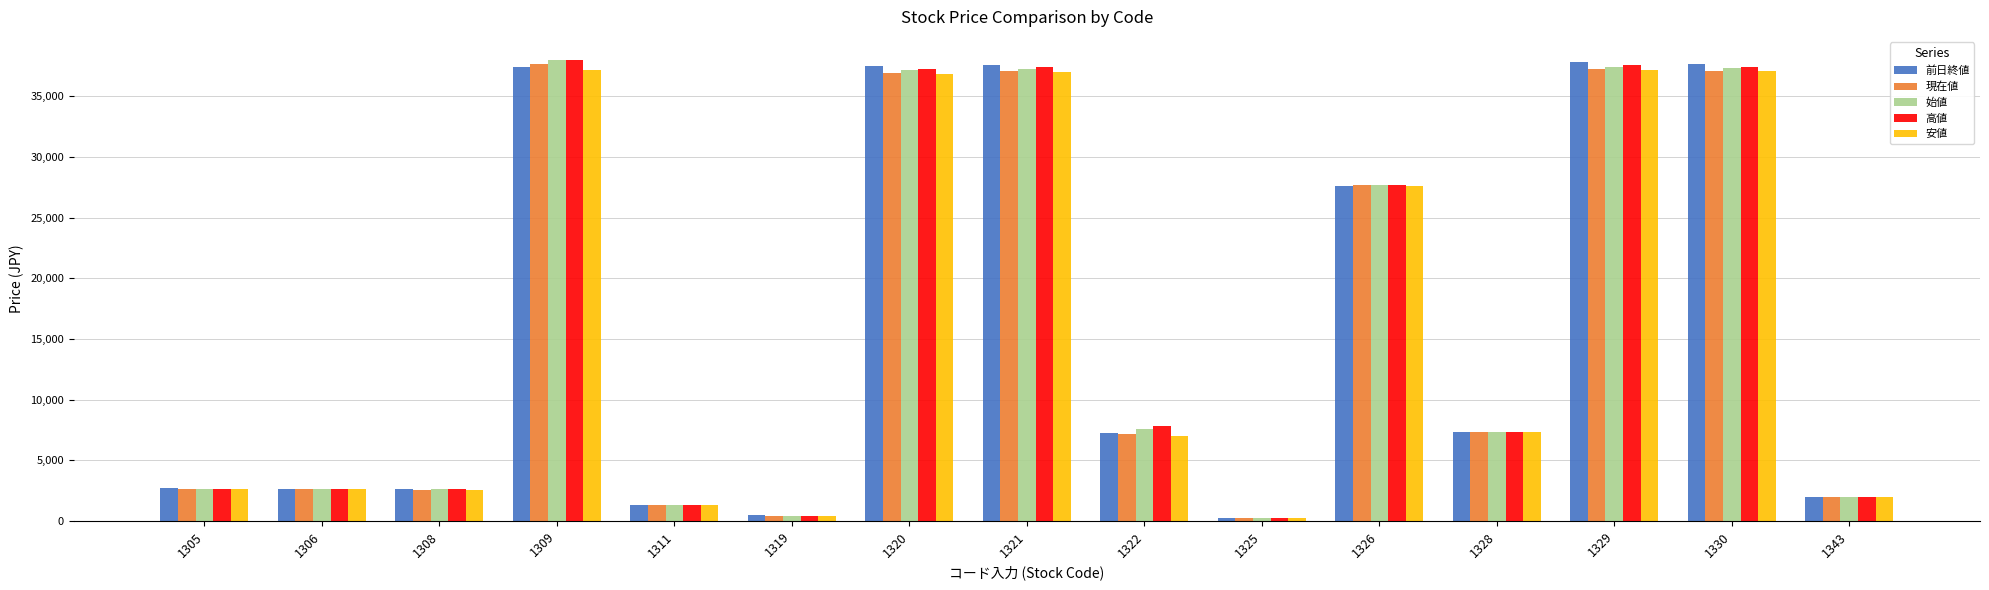

What is the spread (max minus min) of values at 1329?

610.0